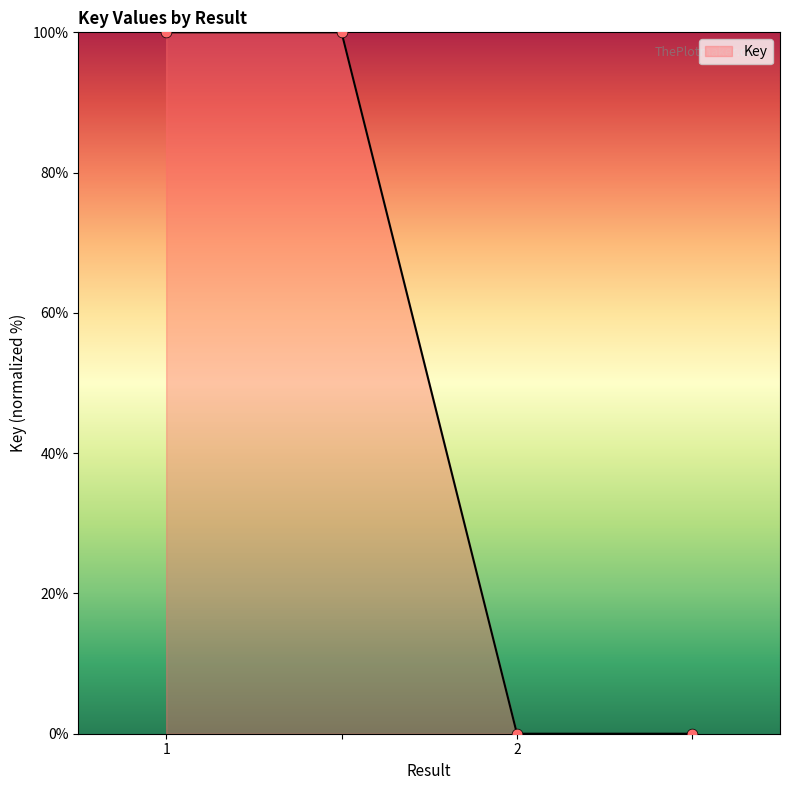

What is the greatest value displayed?

100